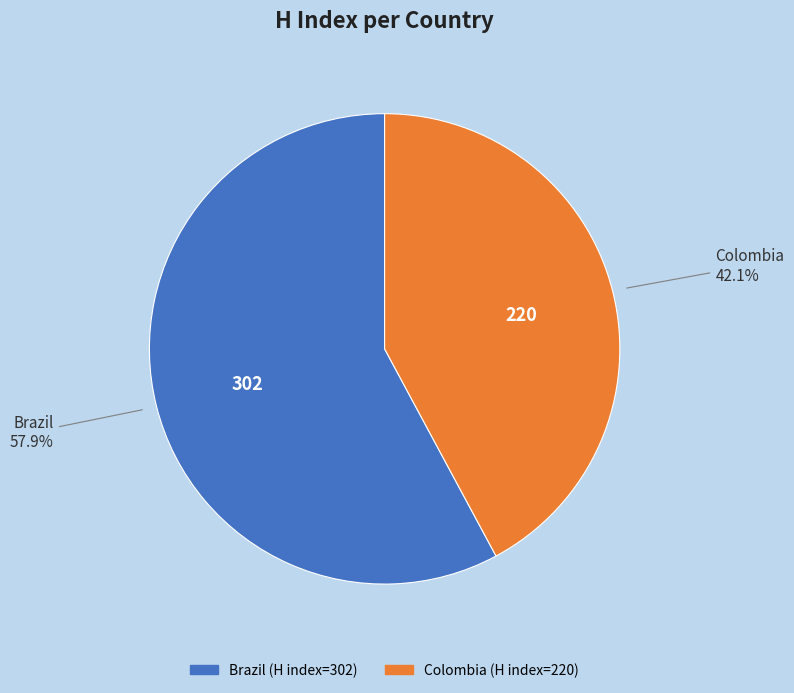

Is the sum of Colombia and Brazil greater than half?

Yes